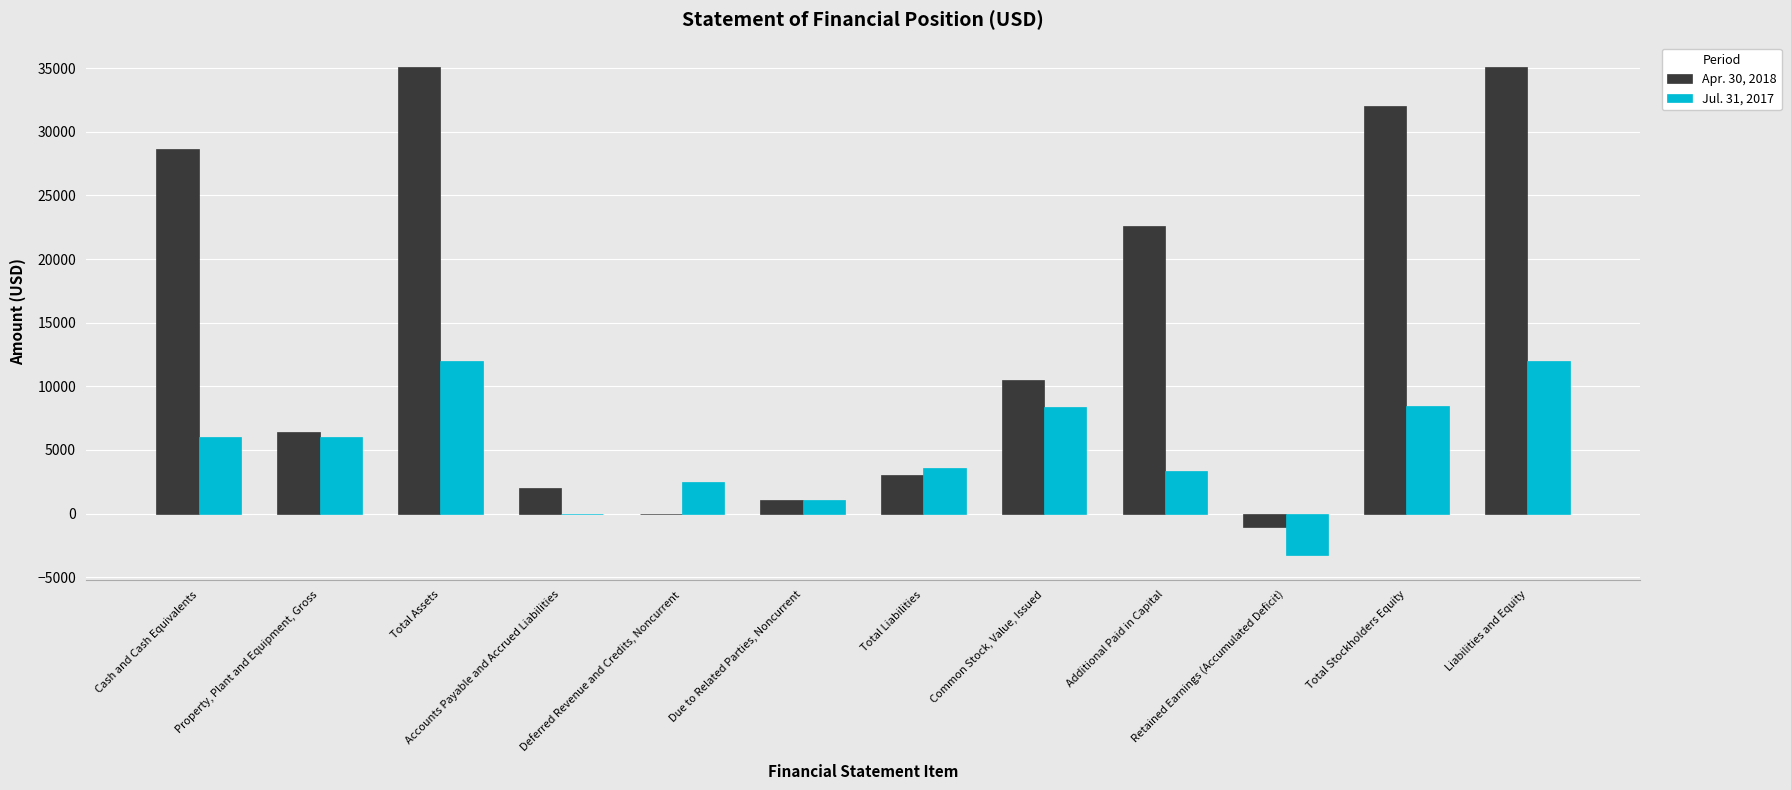

What is the approximate value of Jul. 31, 2017 at Property, Plant and Equipment, Gross, to the nearest 100?

6000